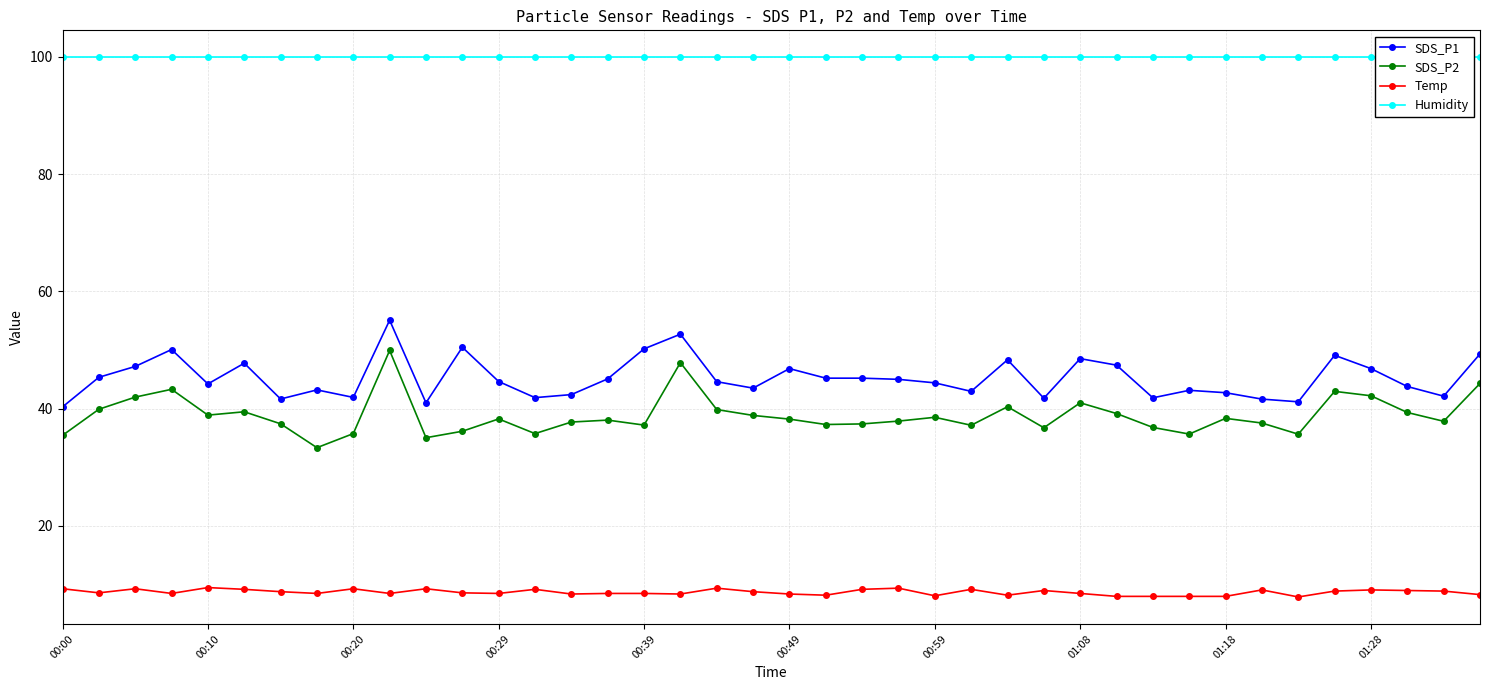

How many data points in SDS_P1 are above 44?

23